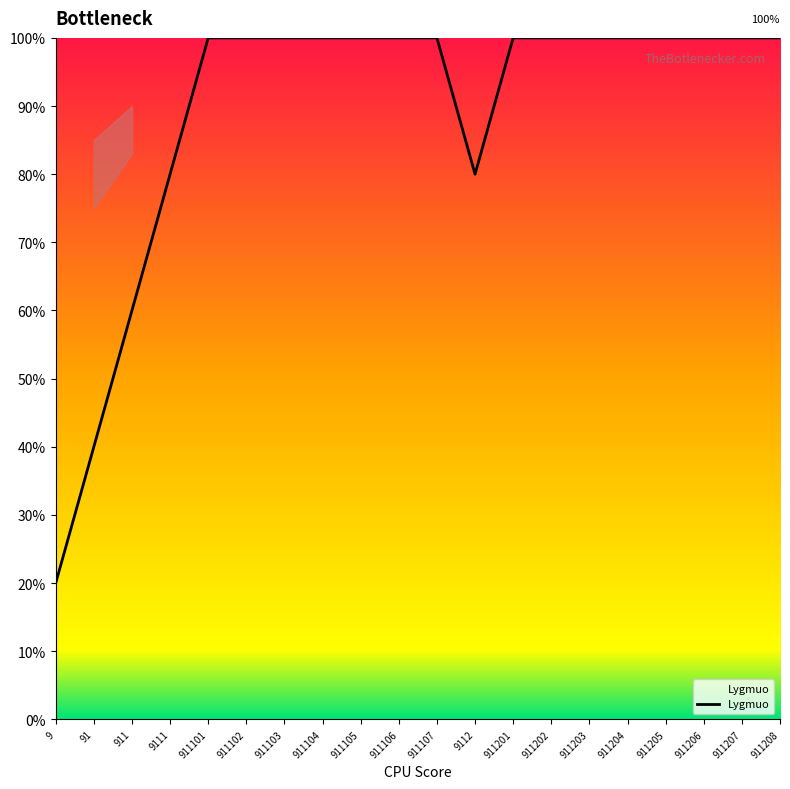

Reading left to right, list all the values displayed in this chart.

20	40	60	80	100	100	100	100	100	100	100	80	100	100	100	100	100	100	100	100